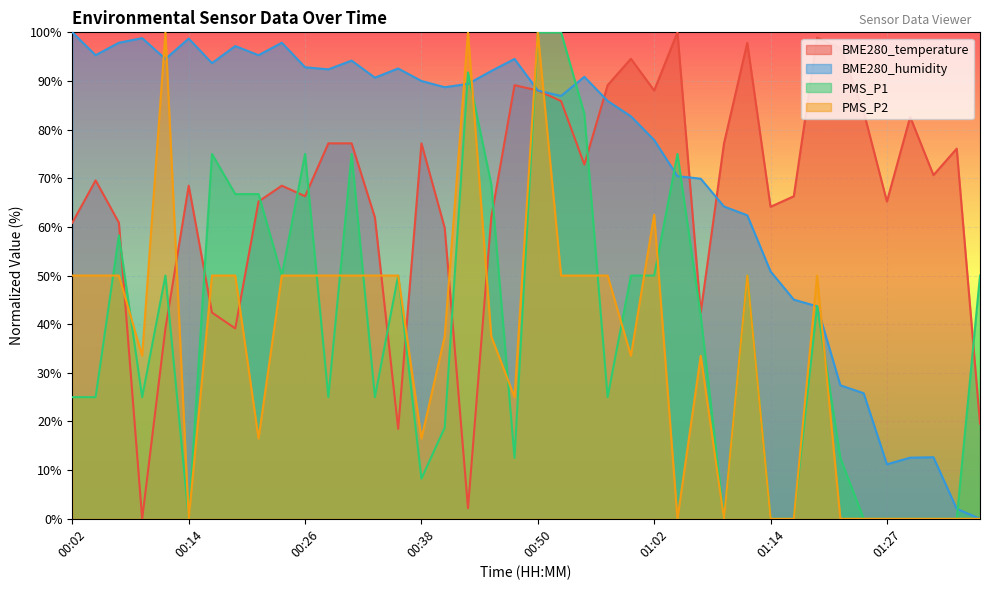

What is the spread (max minus min) of values at 00:45?

54.6